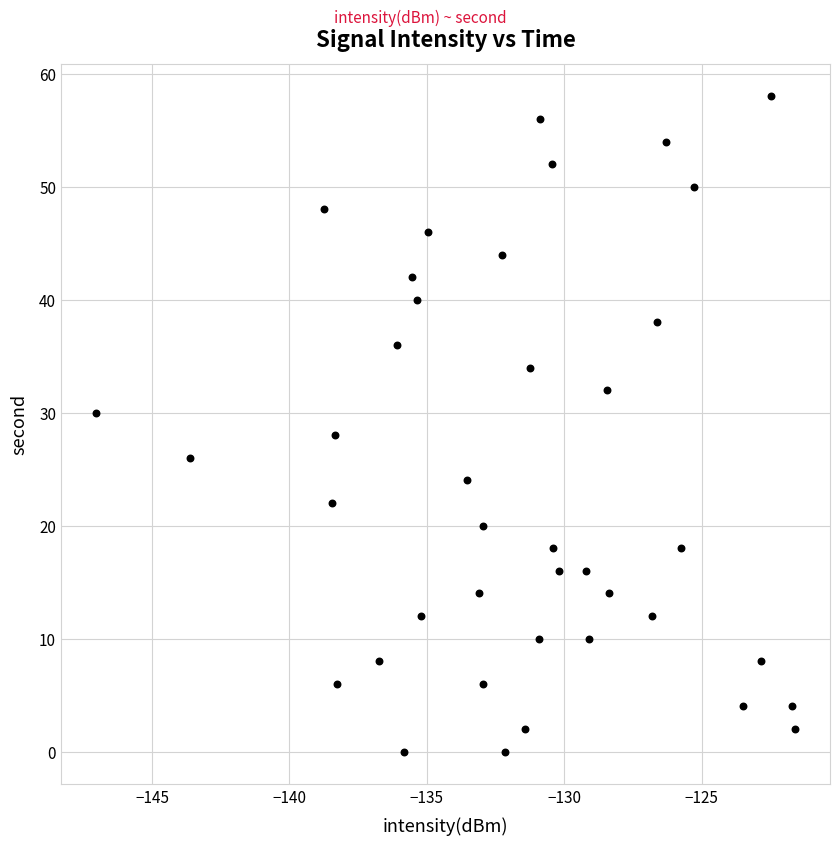

What is the range of Y values (max minus min)?

58